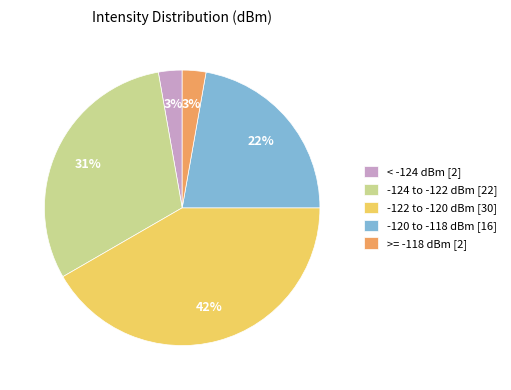

Which slice is the largest?

-122 to -120 dBm [30]